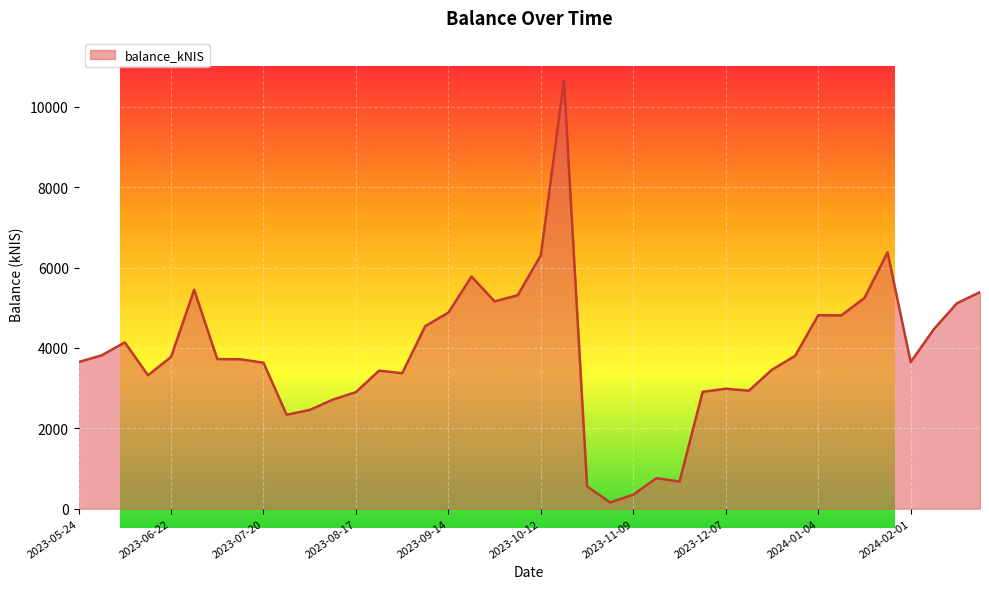

What is the average value?

3837.9